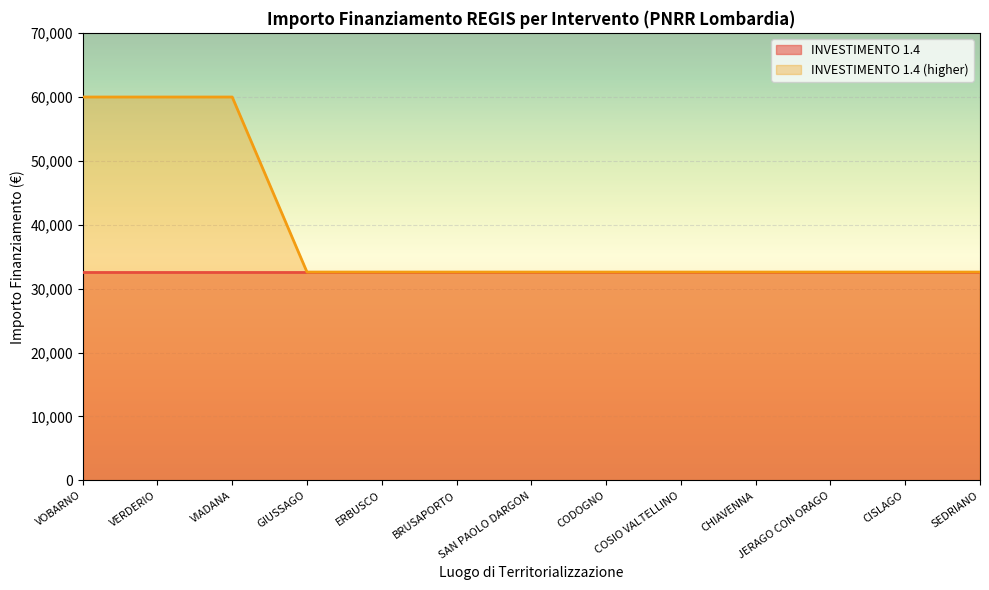

What is the value of the 12th point from the left?

32589